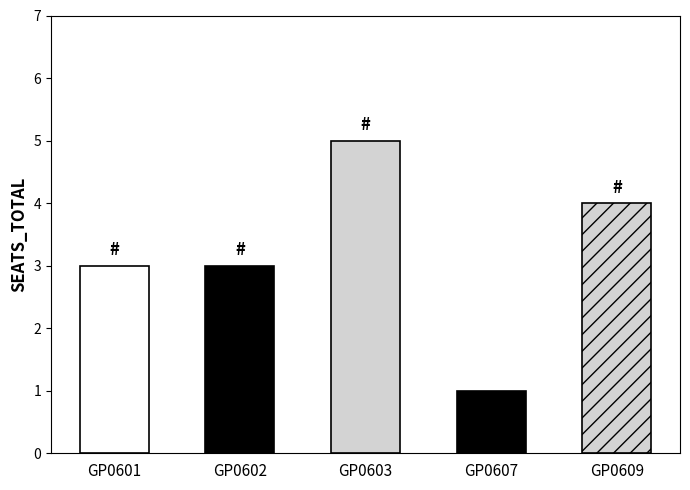

At which category does the chart reach its peak across all series?

GP0603